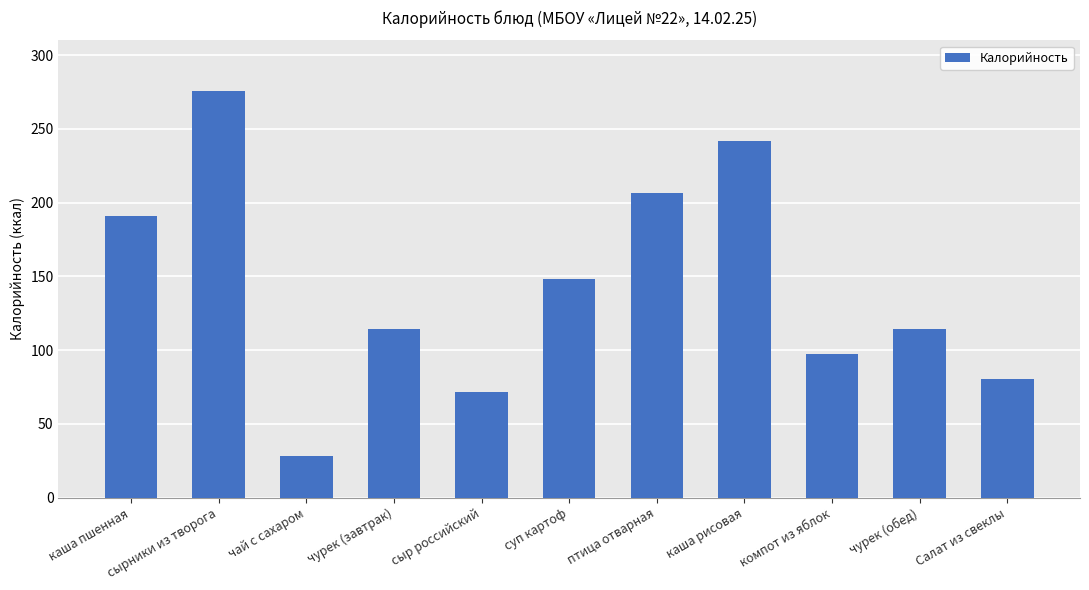

What is the value of the 3rd bar from the left?

28.0